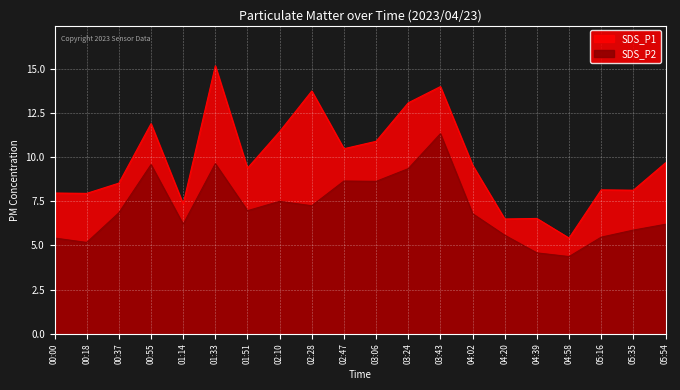

List the labels in order of SDS_P2 value, largest first.

03:43, 01:33, 00:55, 03:24, 02:47, 03:06, 02:10, 02:28, 01:51, 00:37, 04:02, 01:14, 05:54, 05:35, 04:20, 05:16, 00:00, 00:18, 04:39, 04:58